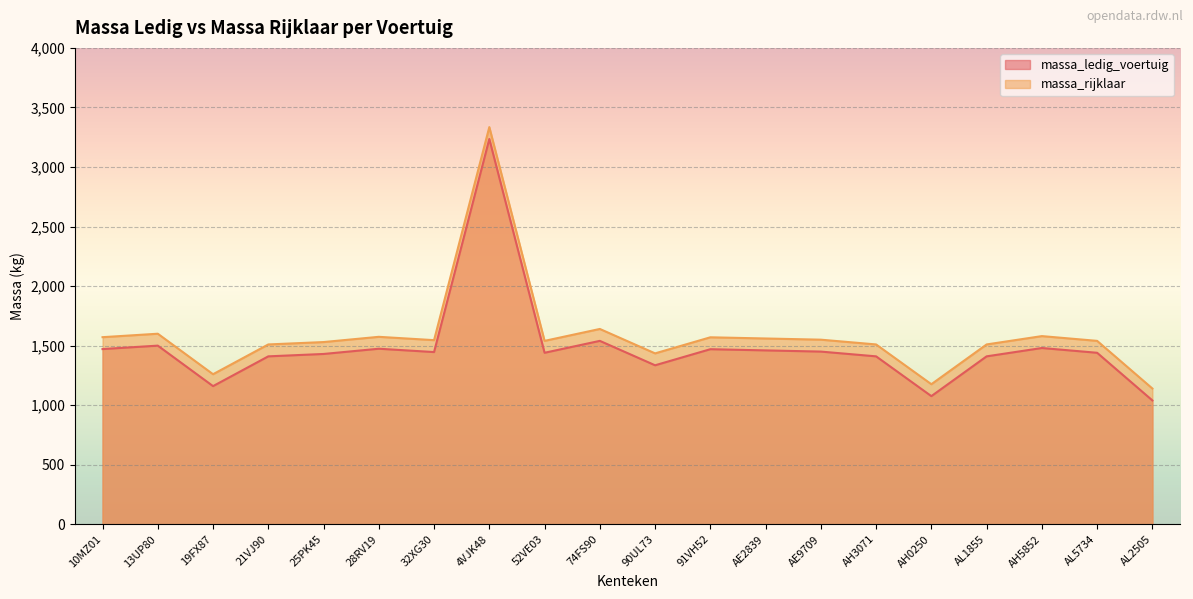

True or false: massa_rijklaar and massa_ledig_voertuig intersect in this chart.

False